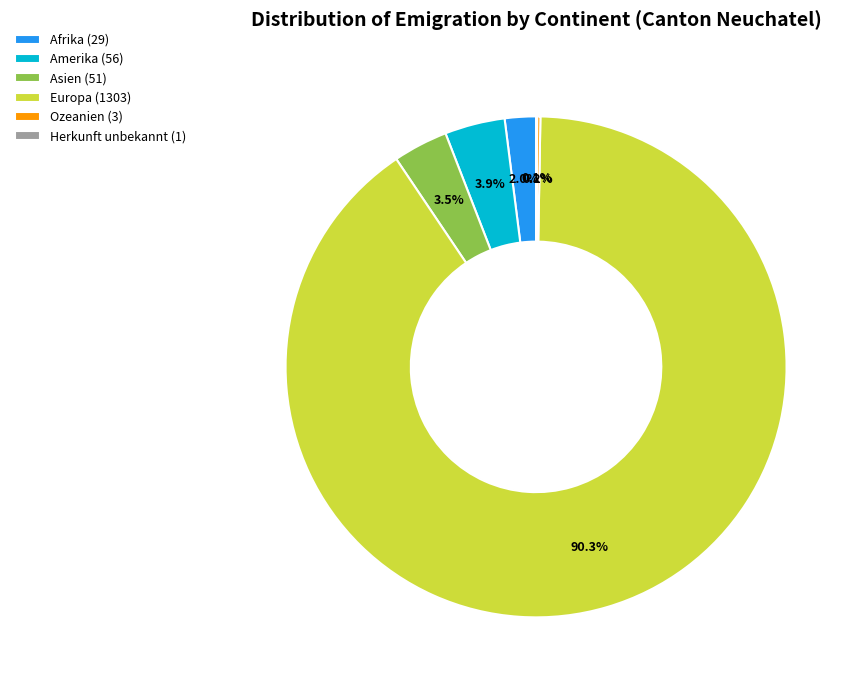

What percentage is NOT represented by Afrika (29)?

98.0%